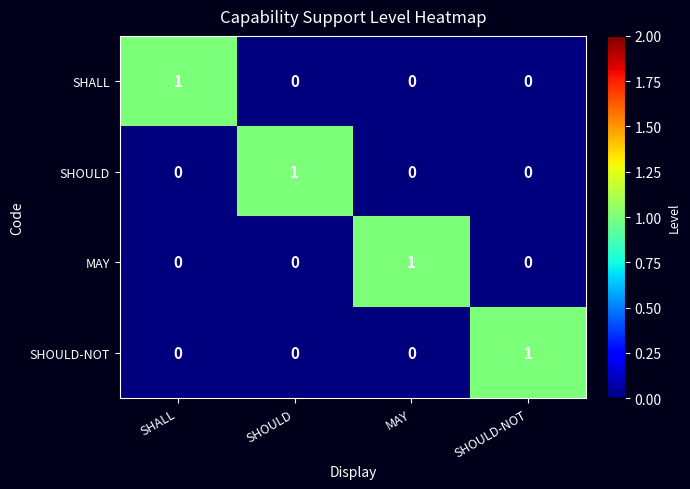

Which category has the highest value in the SHALL series?

SHALL